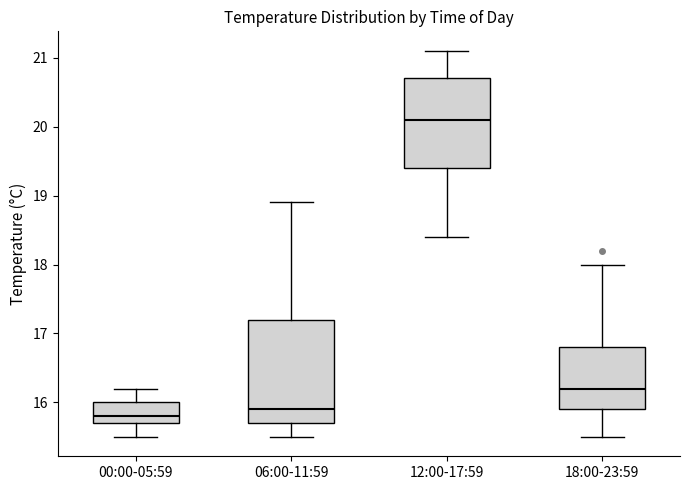

Reading left to right, read every box against the y-axis: the position of its median line, the range the box covers, and the ends of its whiskers. The values are not printed on the chart, so give them approximately, as read against the axis.

00:00-05:59: median 15.8, box 15.7 to 16.0, whiskers 15.5 to 16.2
06:00-11:59: median 15.9, box 15.7 to 17.2, whiskers 15.5 to 18.9
12:00-17:59: median 20.1, box 19.4 to 20.7, whiskers 18.4 to 21.1
18:00-23:59: median 16.2, box 15.9 to 16.8, whiskers 15.5 to 18.0